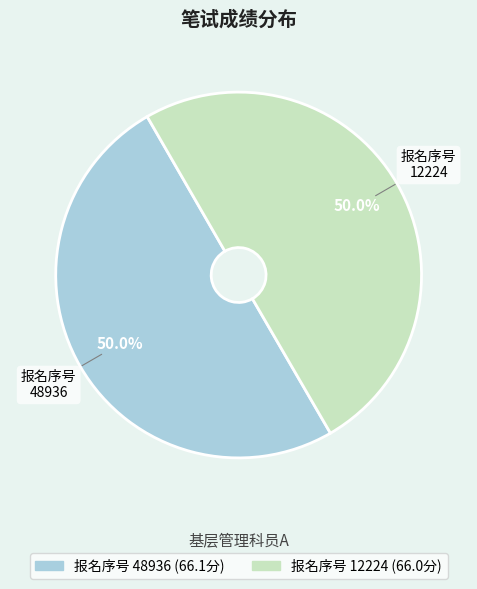

Rank the categories by value from highest to lowest.

48936, 12224